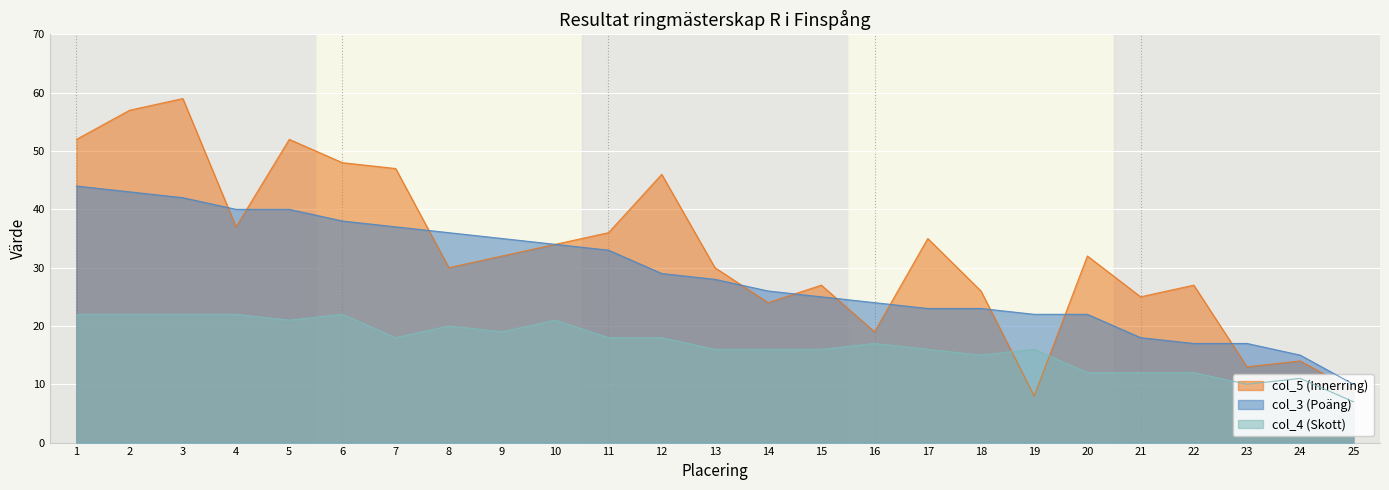

What is the value of the col_4 (Skott) point at the 5th from the left?

21